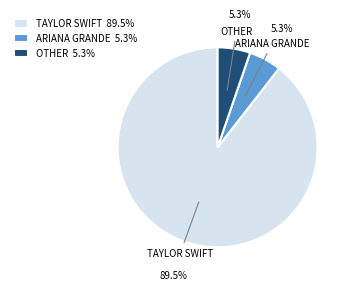

Does any single category account for the majority?

Yes